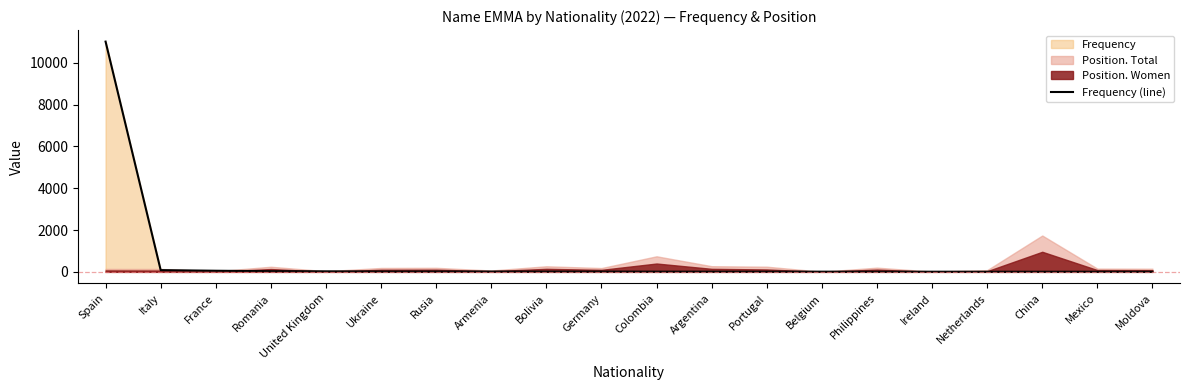

List the labels in order of value, smallest first.

Moldova, Netherlands, China, Mexico, Philippines, Ireland, Colombia, Argentina, Portugal, Belgium, Bolivia, Germany, Armenia, Ukraine, Rusia, United Kingdom, Romania, France, Italy, Spain